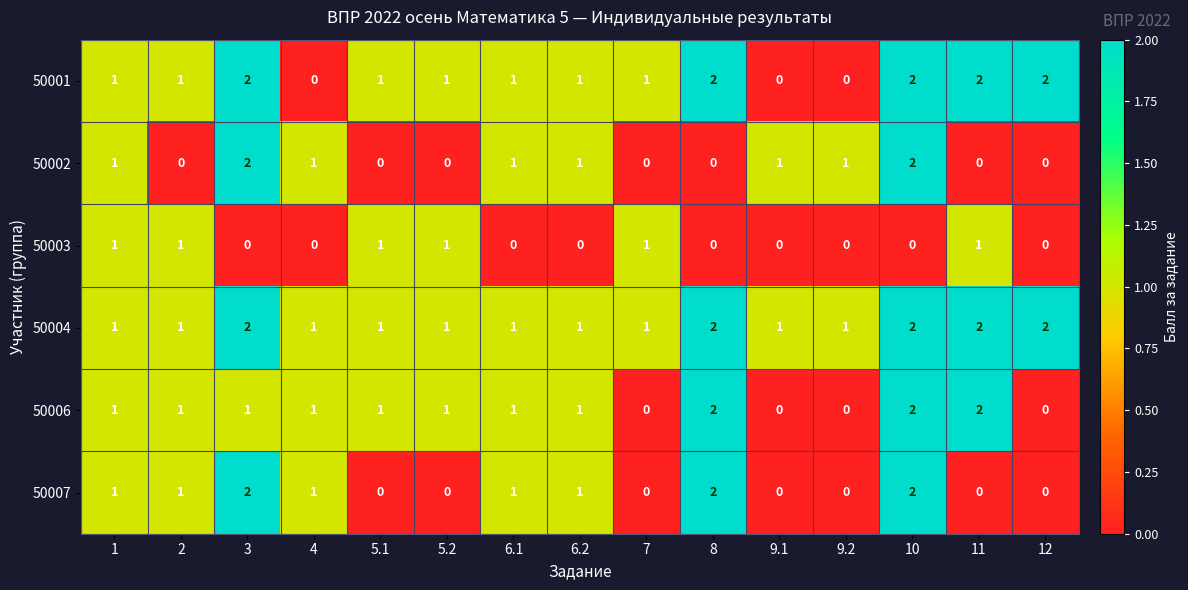

What is the sum of all 50001 values?

17